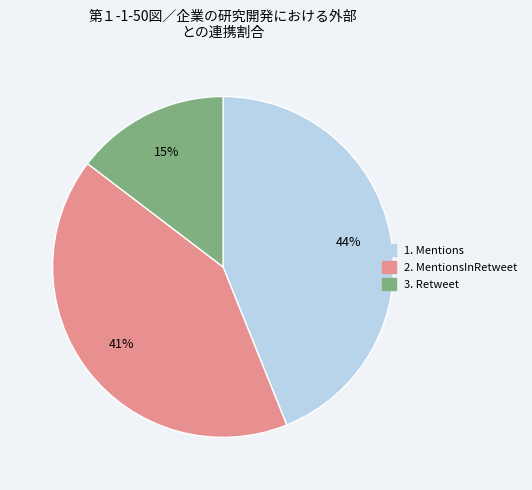

Is there a majority slice in this chart?

No